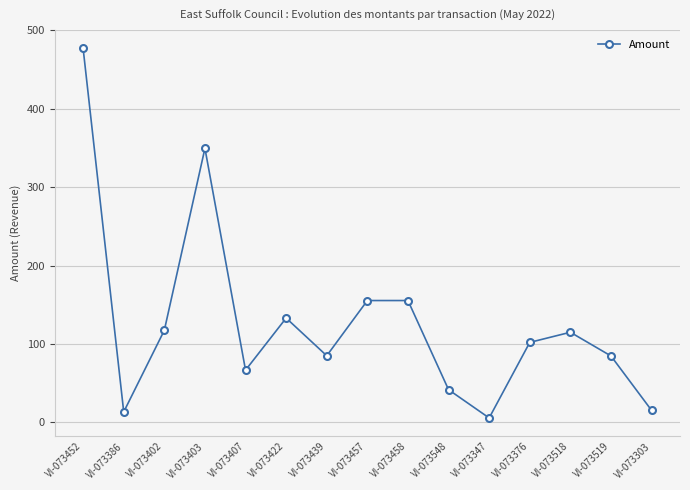

True or false: the data shows 477.0 at VI-073452.

True